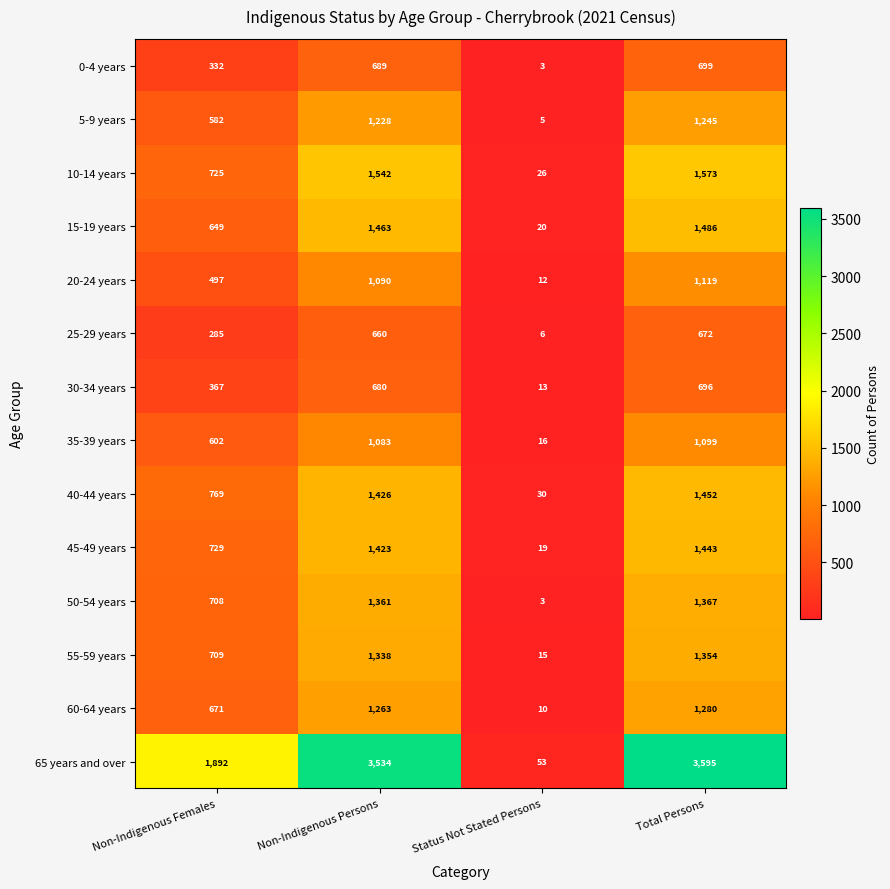

What is the difference between the second highest and minimum values in the 20-24 years series?

1078